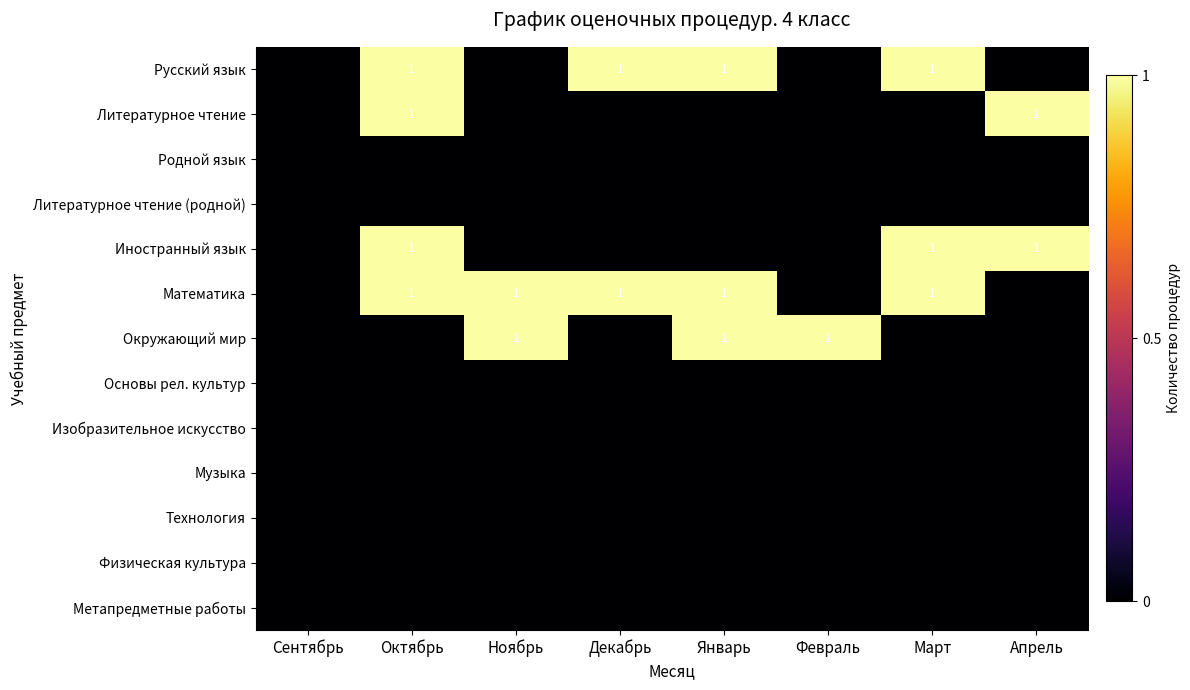

At which category is the sum across all series the highest?

Октябрь